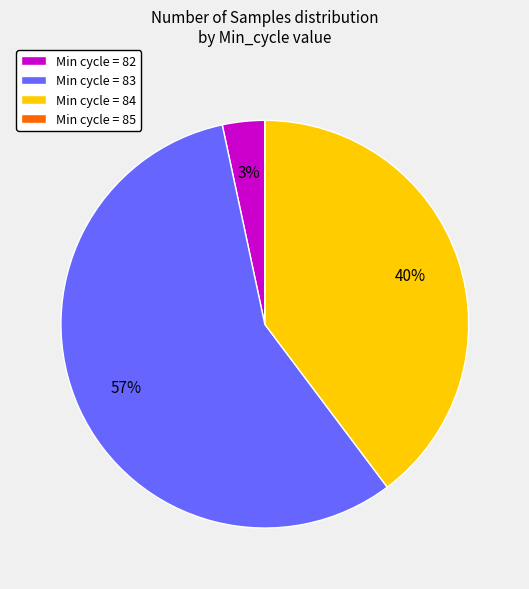

To the nearest percent, what percentage of the pie is Min cycle = 82?

3%